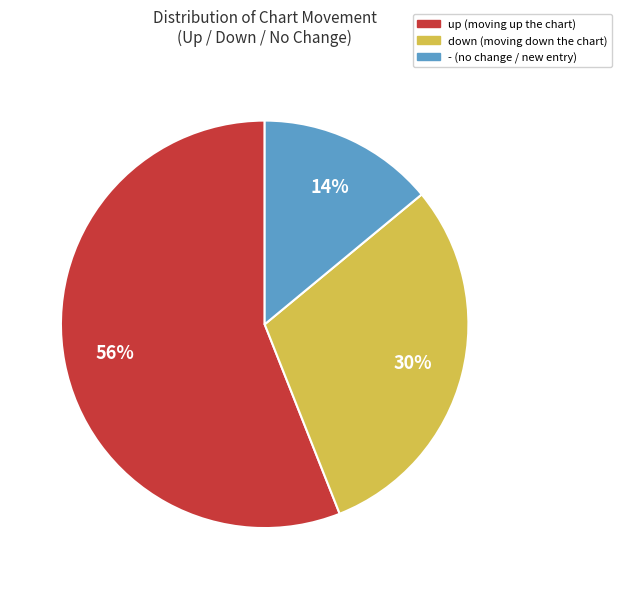

How many slices are in this pie chart?

3